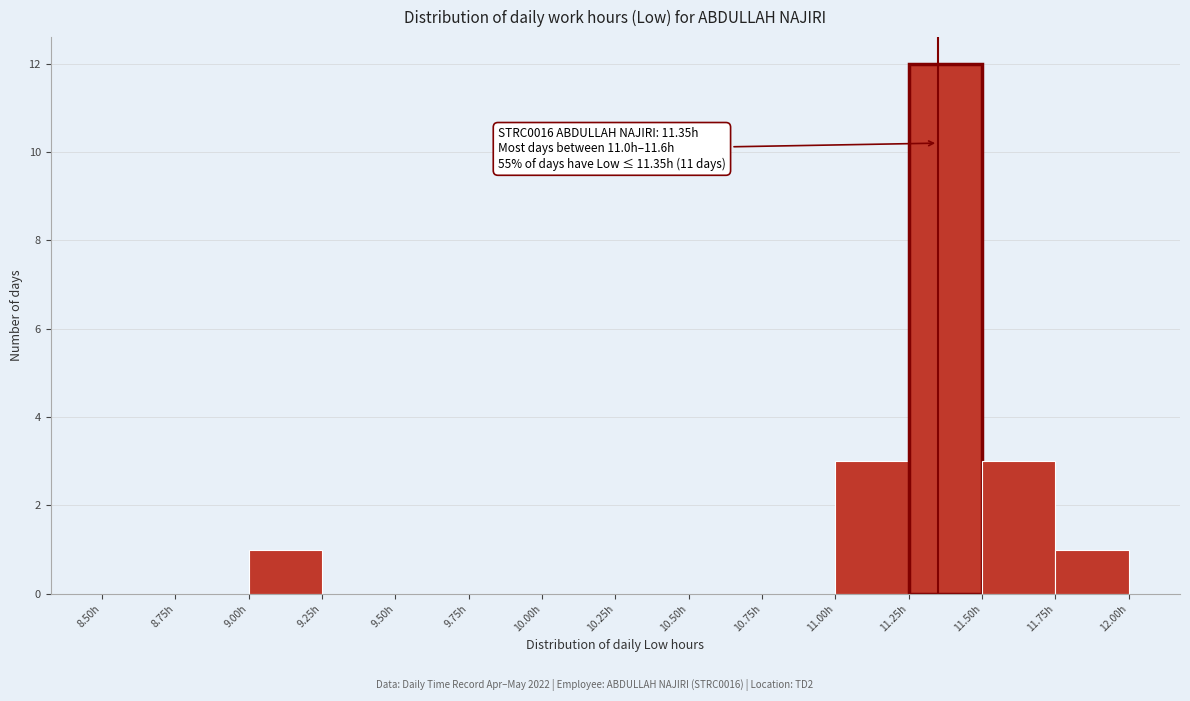

Which range on the x-axis has the tallest bar?

11.25 to 11.50